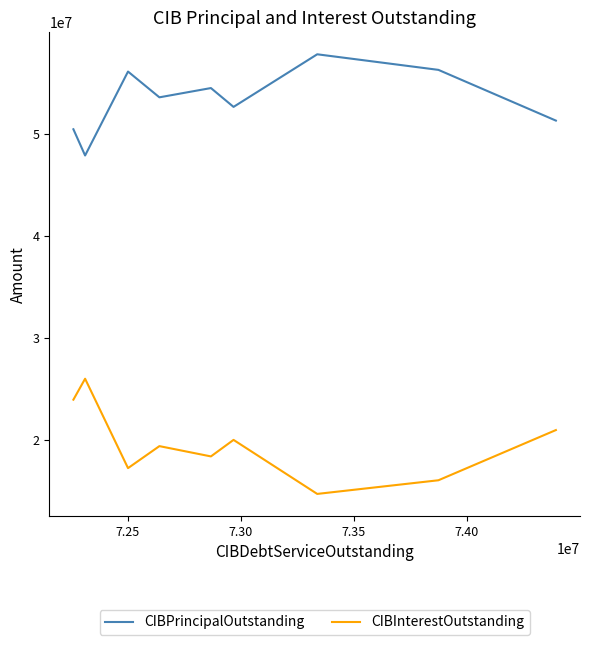

List the series in order of their peak value, lowest first.

CIBInterestOutstanding, CIBPrincipalOutstanding